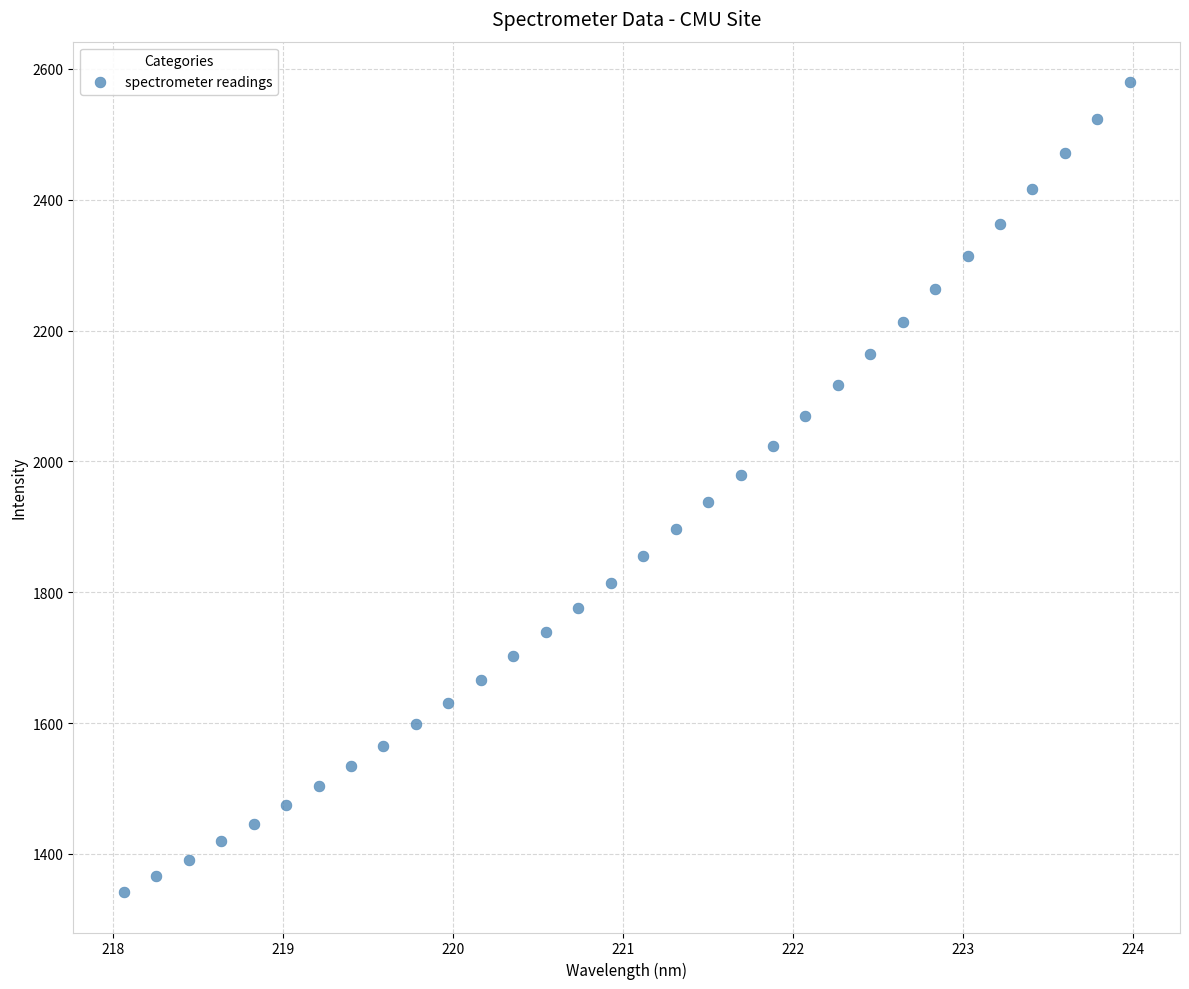

What is the range of X values (max minus min)?

5.9